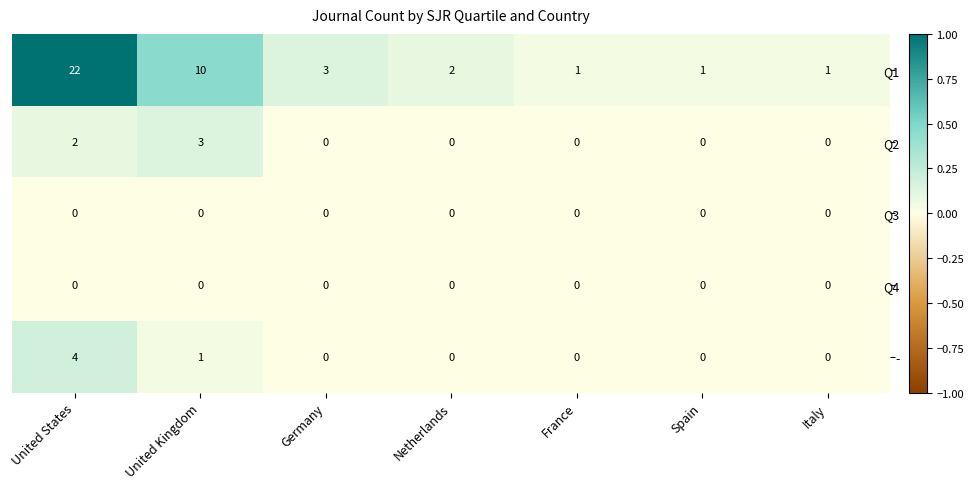

At which category is the sum across all series the highest?

United States